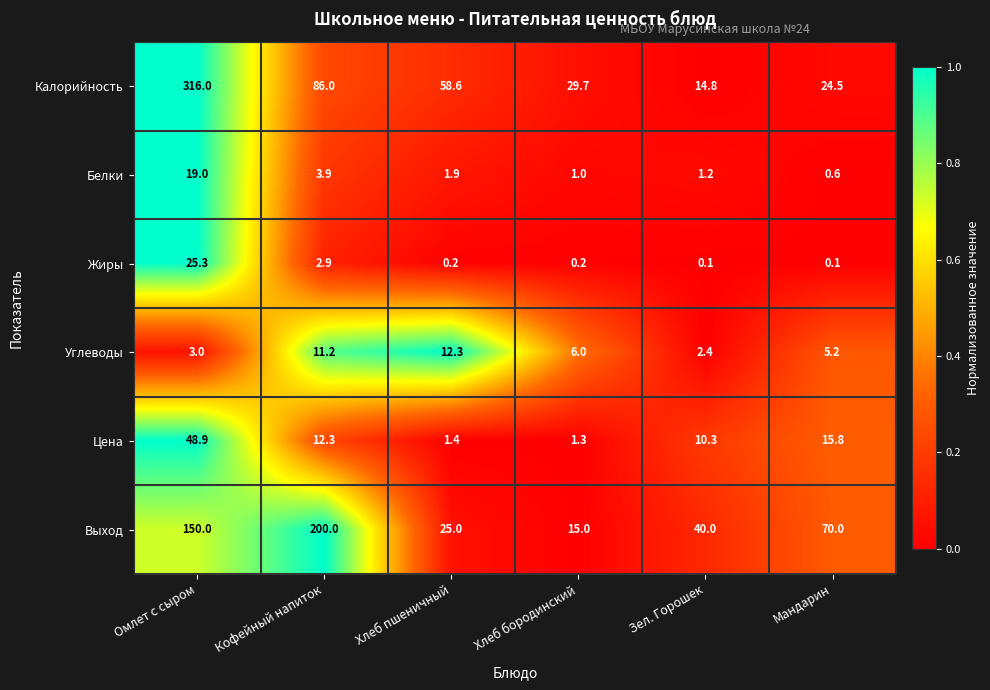

What is the total value across all series at Хлеб бородинский?

53.2